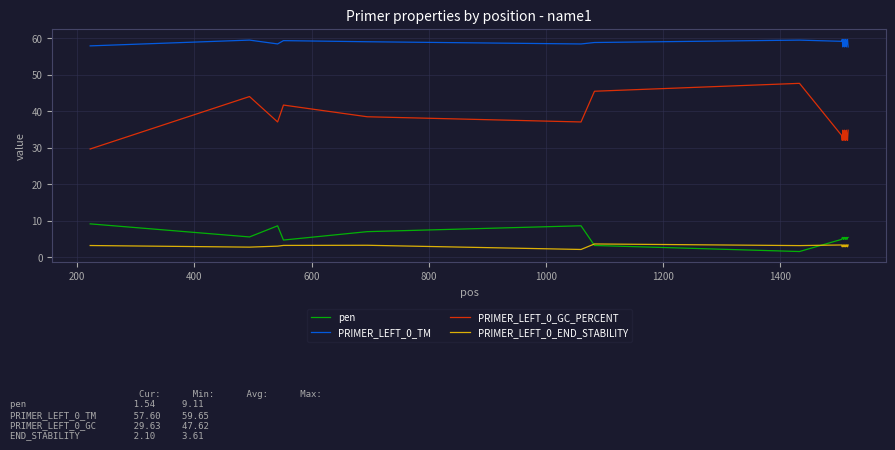

How many intersections are there between pen and PRIMER_LEFT_0_END_STABILITY?

2